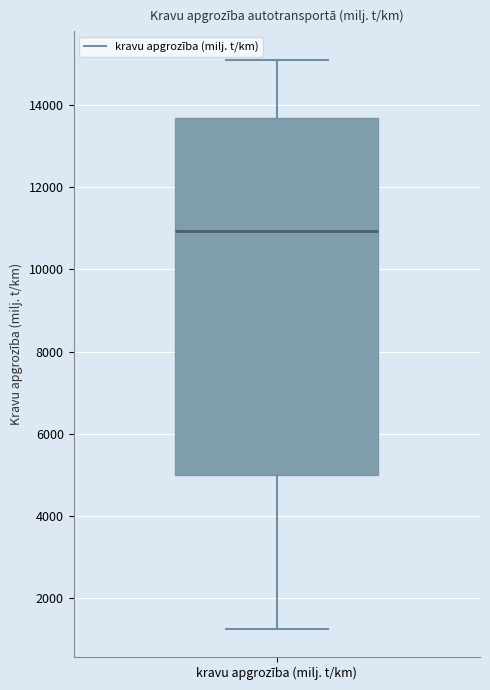

Read this box plot against the y-axis: the position of the median line, the range covered by the box, and the ends of both whiskers. The values are not printed on the chart, so give them approximately, as read against the axis.

median 11000, box 5000 to 13600, whiskers 1200 to 15200